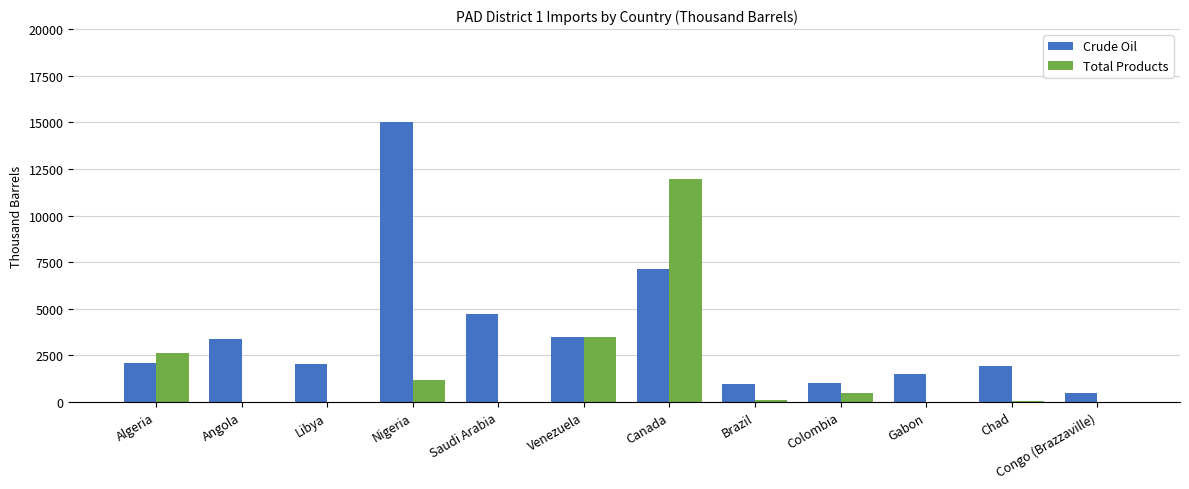

At which category does the chart reach its peak across all series?

Nigeria